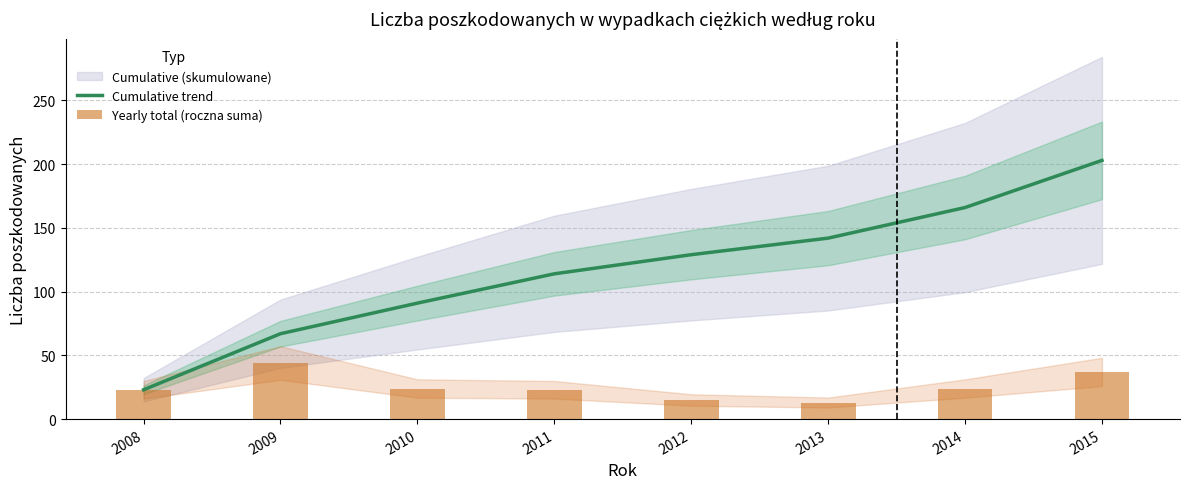

How many data points in Cumulative trend are above 129?

3